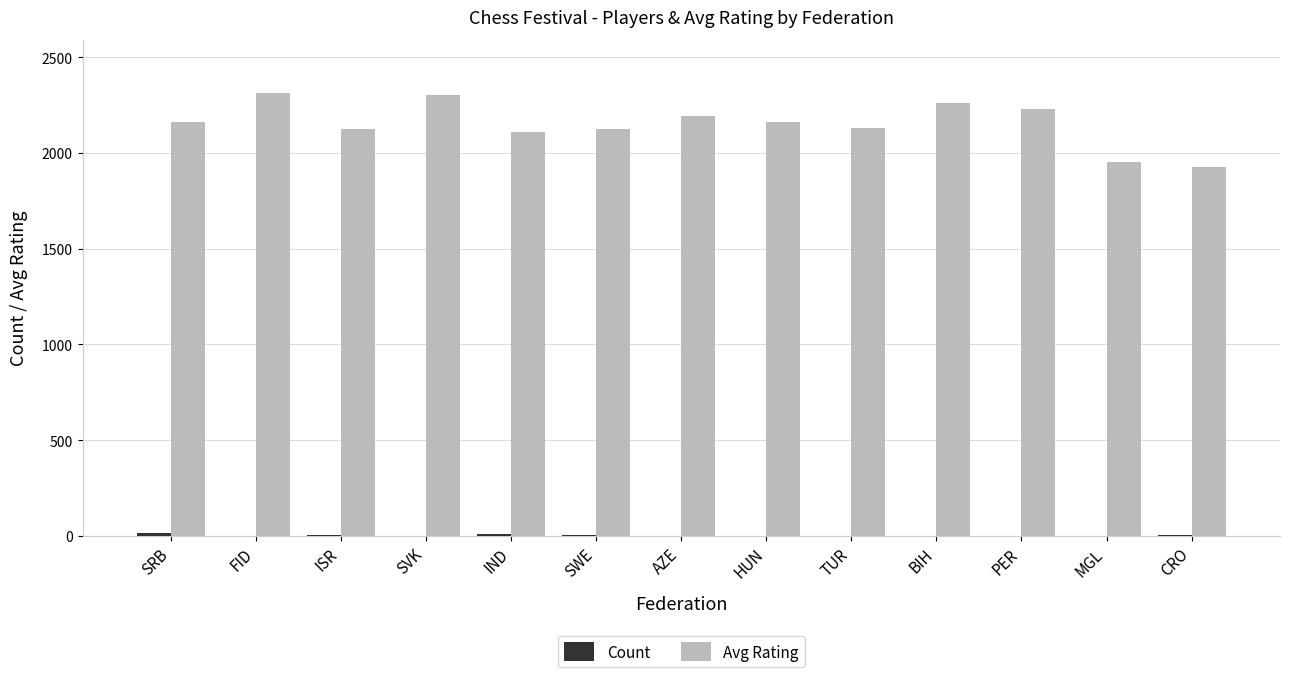

What is the maximum value shown in the chart?

2314